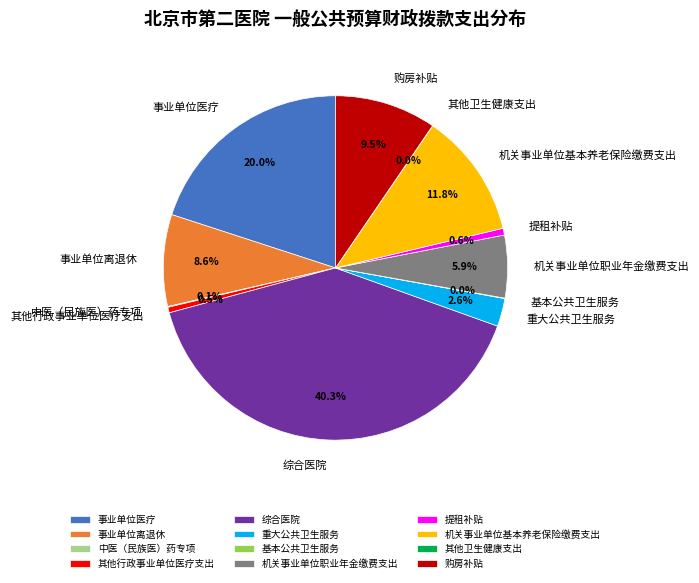

To the nearest percent, what portion does 事业单位离退休 represent?

9%